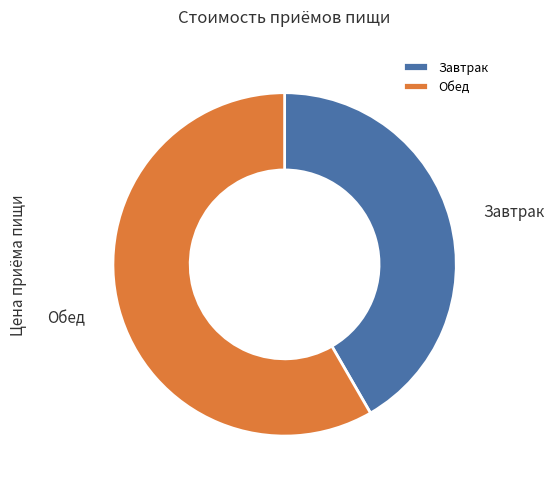

Which category has the biggest portion of the pie?

Обед